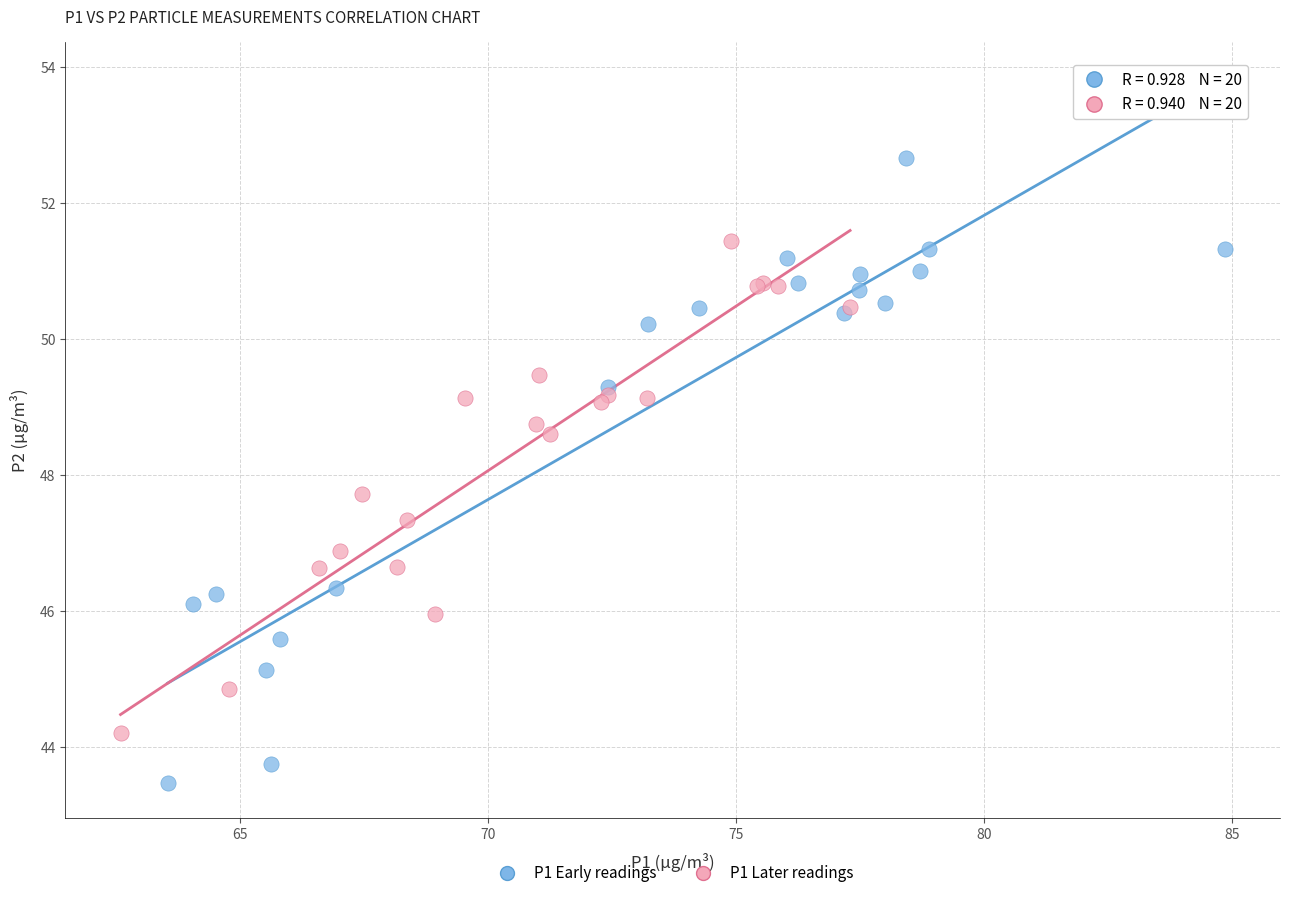

Which series contains the lowest Y value?

P1 Early readings